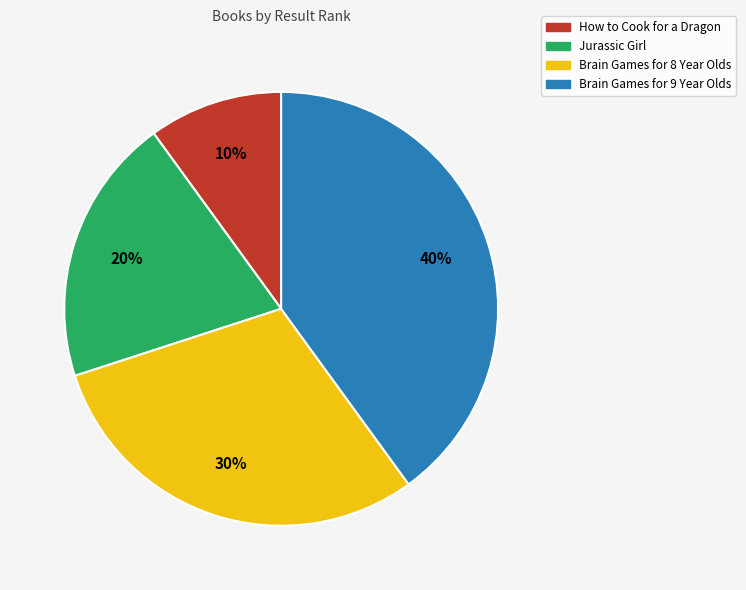

Approximately how many times larger is the value at How to Cook for a Dragon compared to Brain Games for 8 Year Olds?

0.3